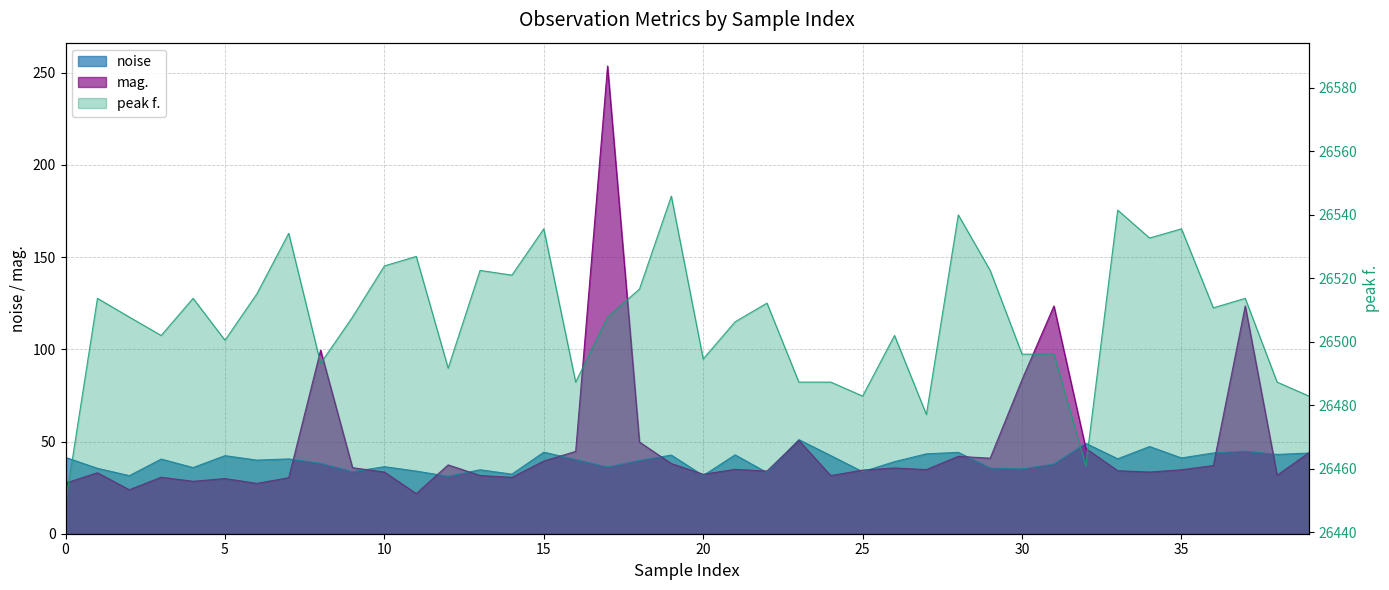

Which has a higher value, 18 or 22?

18